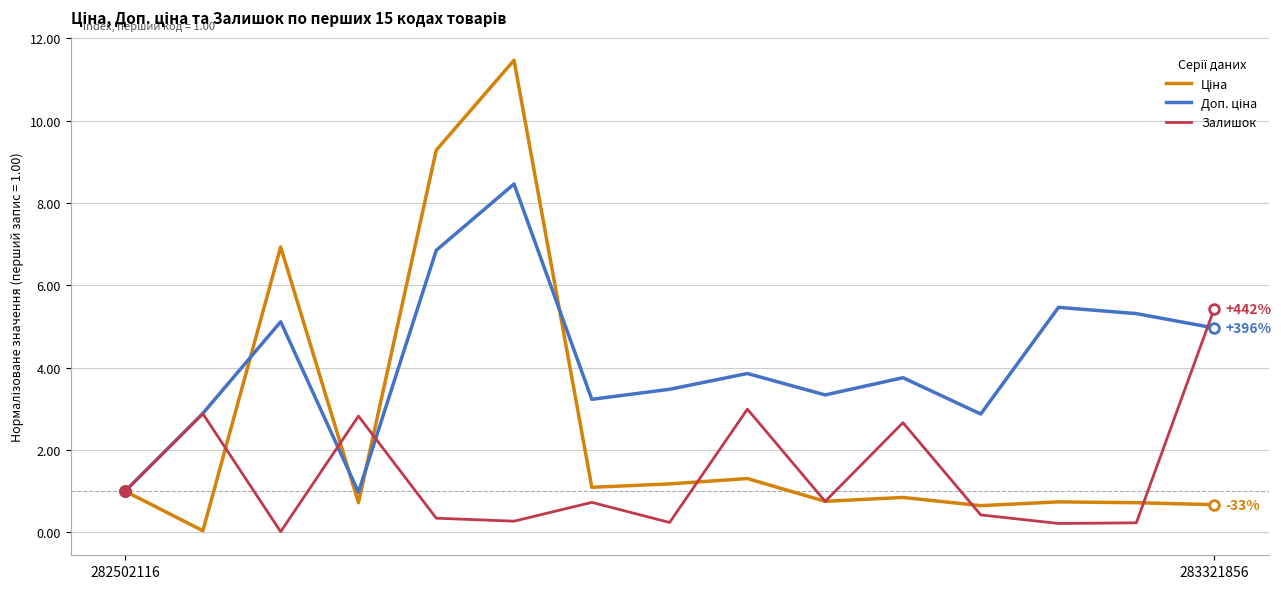

What is the value of the Ціна point at the 5th from the left?

9.3